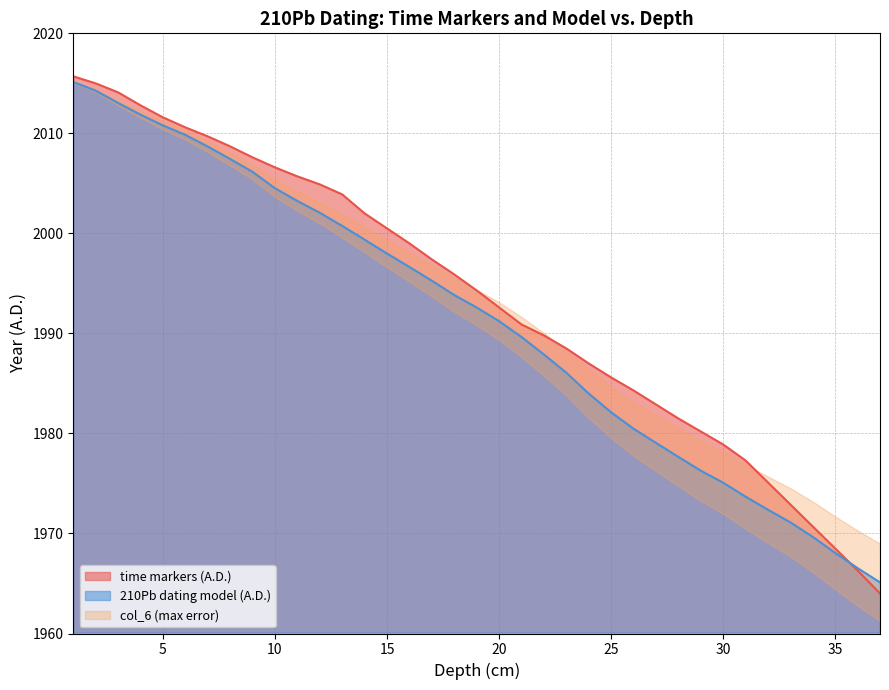

The time markers (A.D.) series shows 3235.0 at 25. True or false?

False